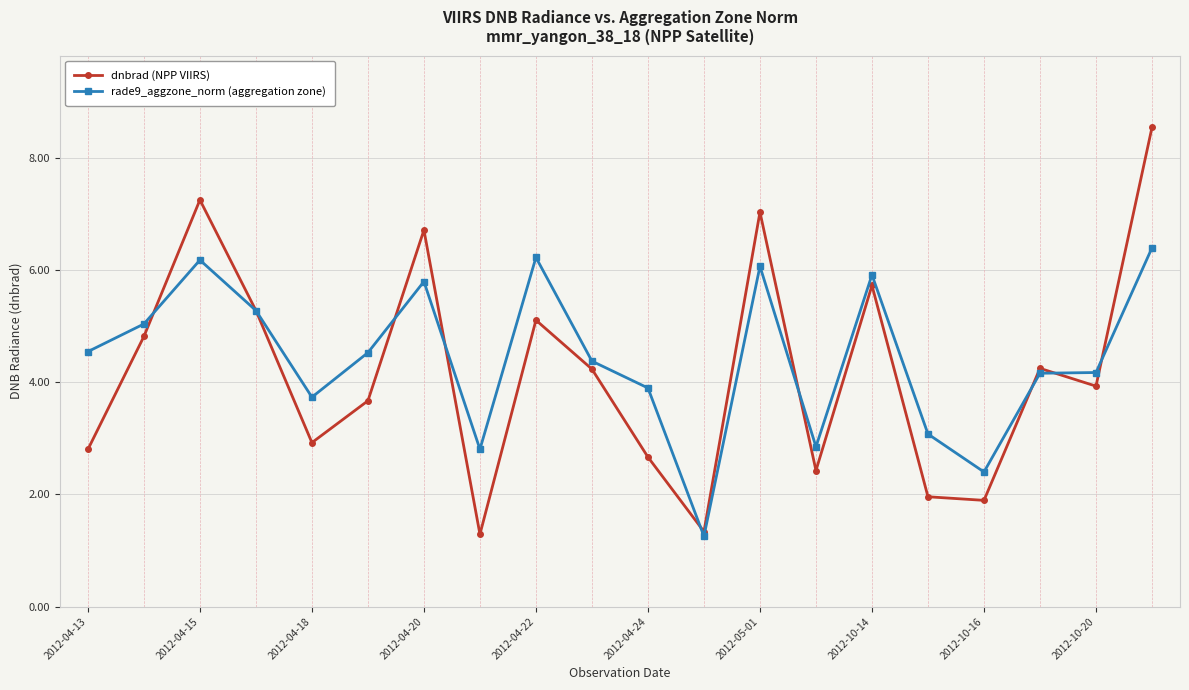

What is the maximum value shown in the chart?

8.5